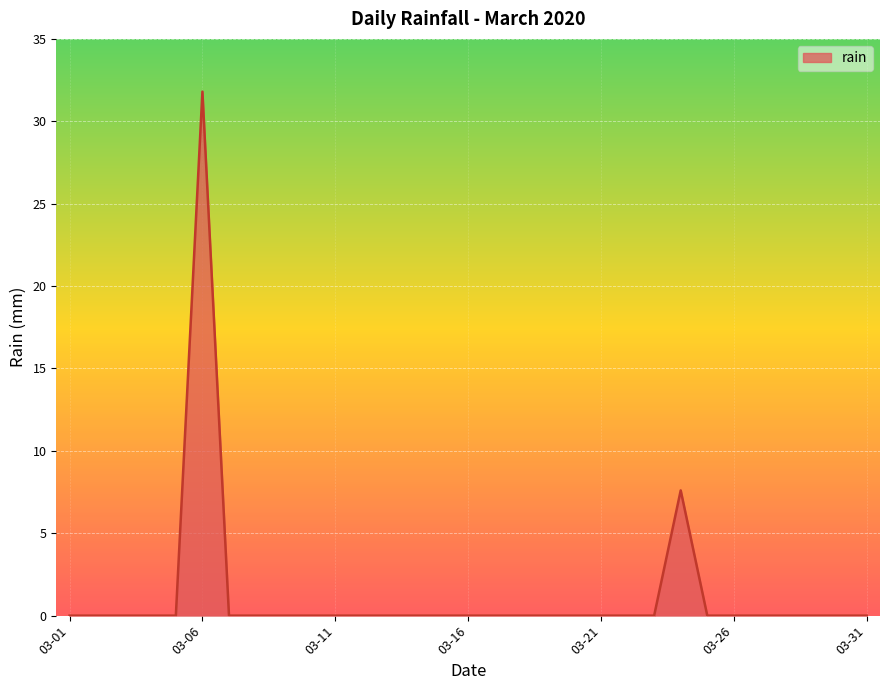

What is the difference between the maximum and minimum values?

31.8